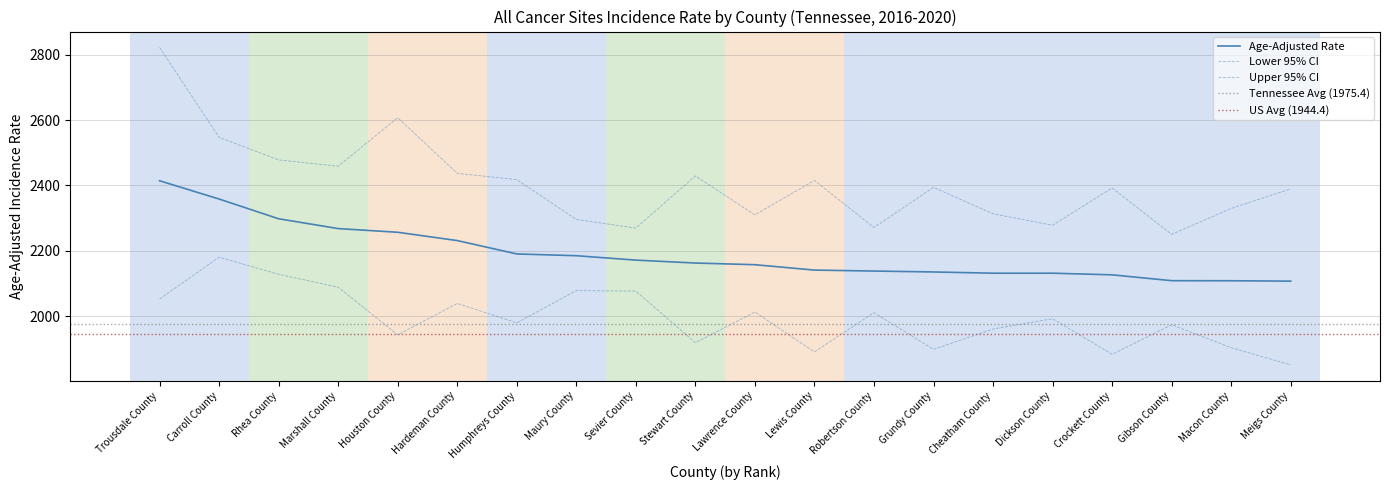

What is the difference between the second highest and second lowest values in the Age-Adjusted Rate series?

250.0